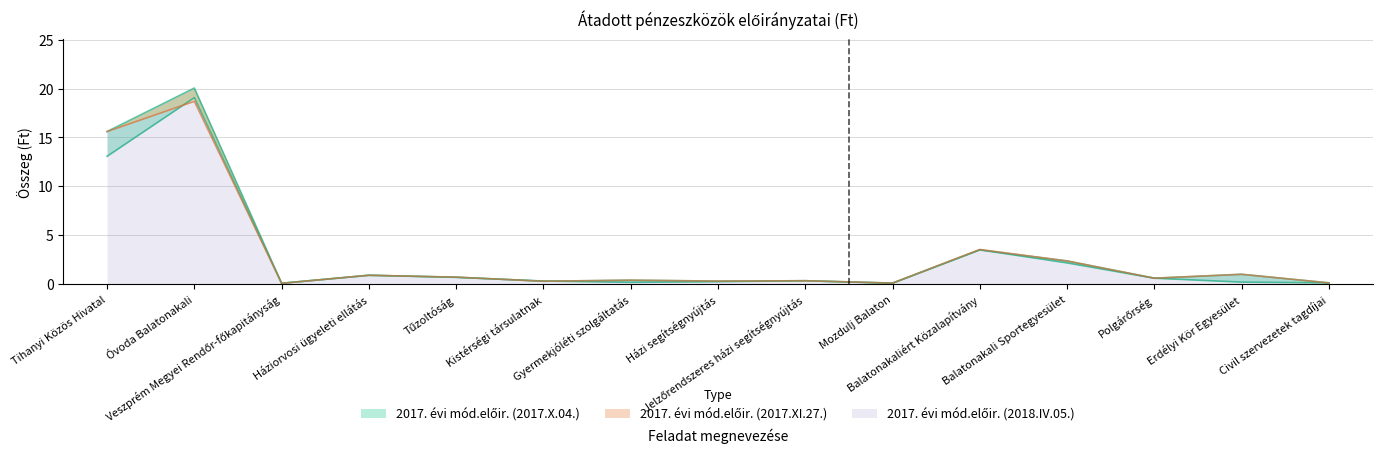

Where is the first local maximum for 2017. évi mód.előir. (2018.IV.05.)?

Óvoda Balatonakali